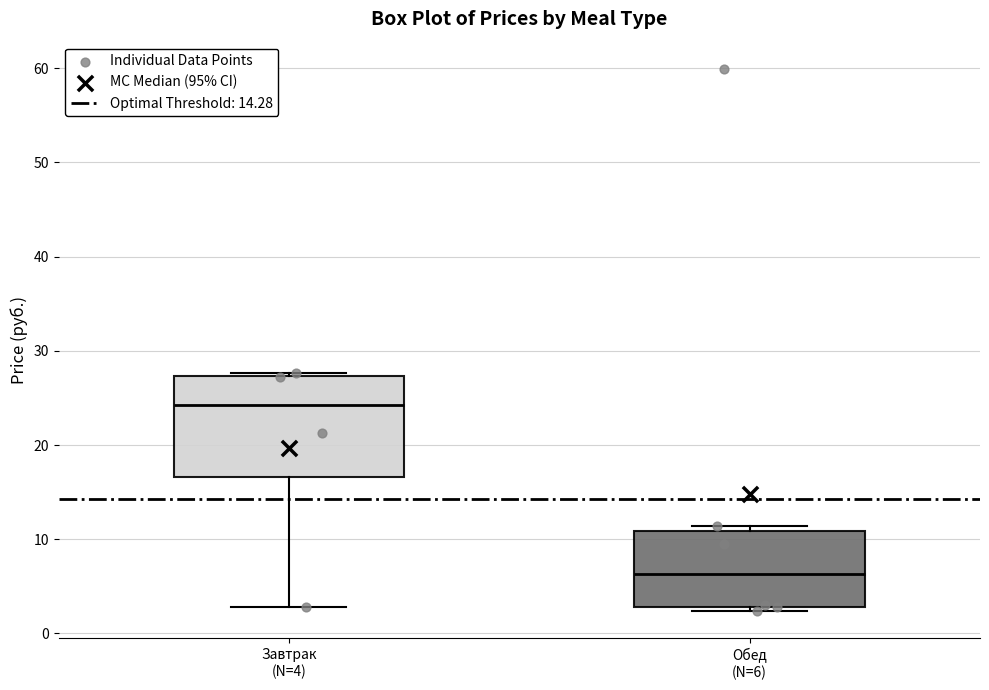

Reading left to right, transcribe this box plot: for each box, give where its median line is, the range the box spans, and where its two whiskers end, as read against the y-axis. The values are not printed on the chart, so give them approximately, as read against the axis.

Завтрак (N=4): median 24, box 17 to 27, whiskers 3 to 28
Обед (N=6): median 6, box 3 to 11, whiskers 2 to 11 (just above the box's upper edge)